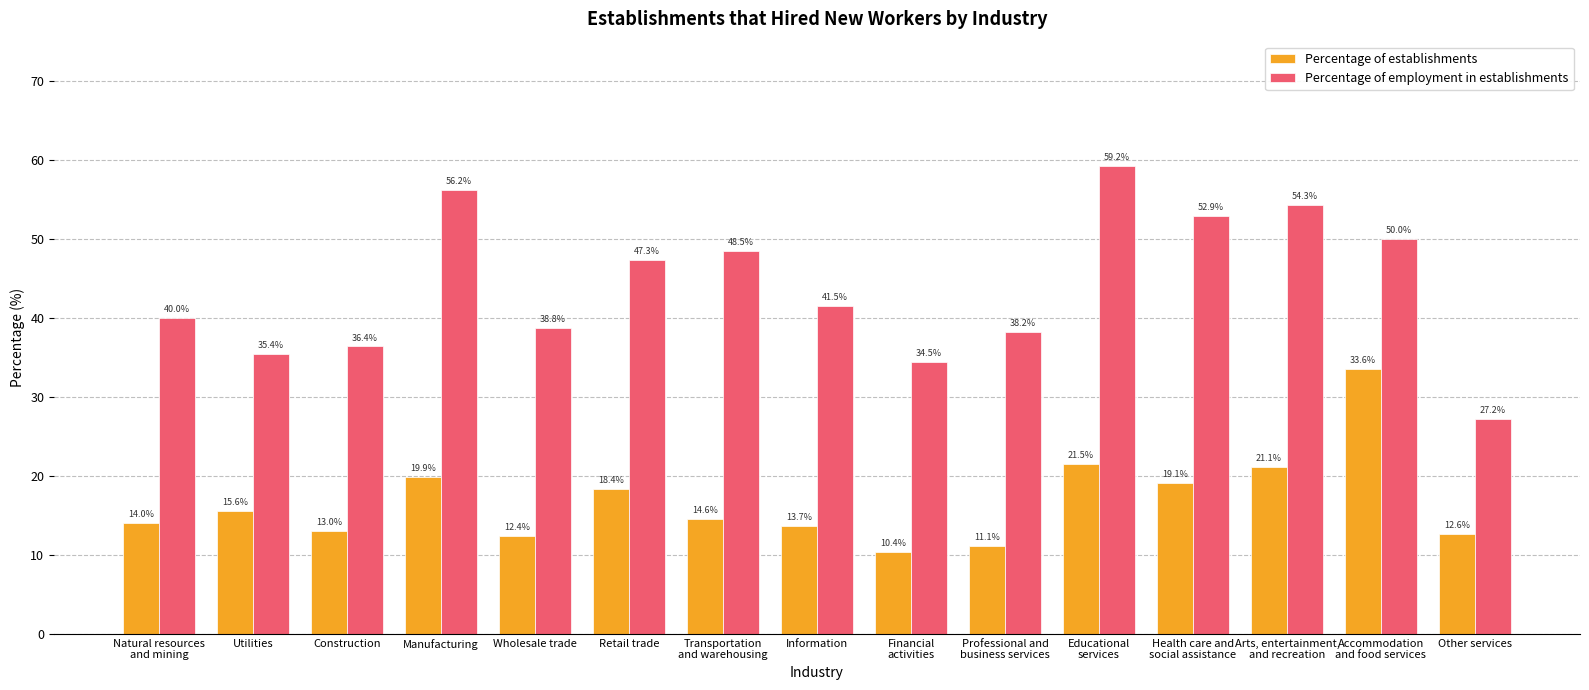

How many groups of bars are there?

15